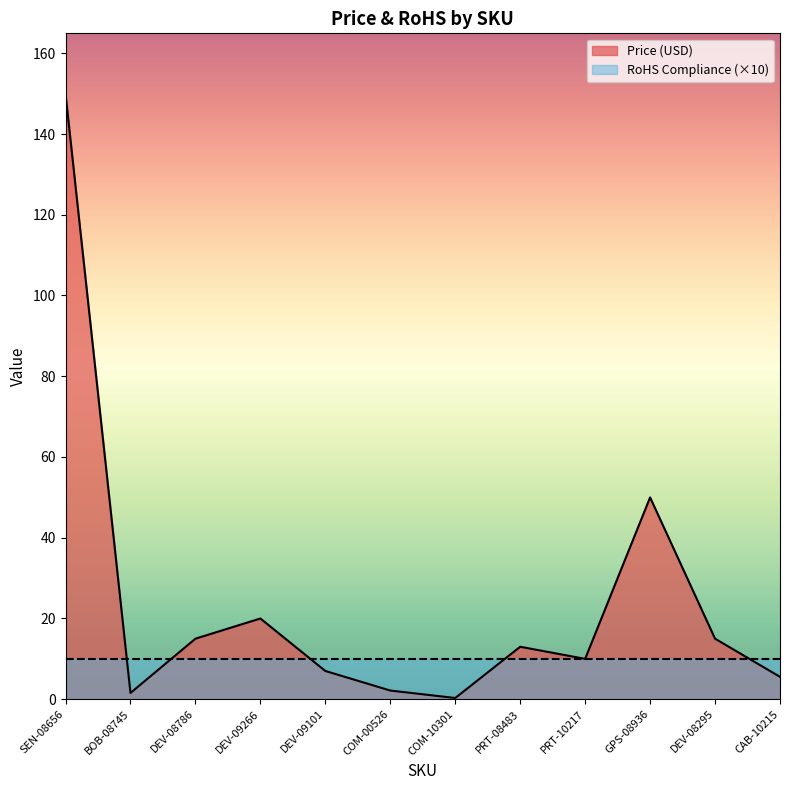

List the labels in order of value, largest first.

SEN-08656, GPS-08936, DEV-09266, DEV-08786, DEV-08295, PRT-08483, PRT-10217, DEV-09101, CAB-10215, COM-00526, BOB-08745, COM-10301